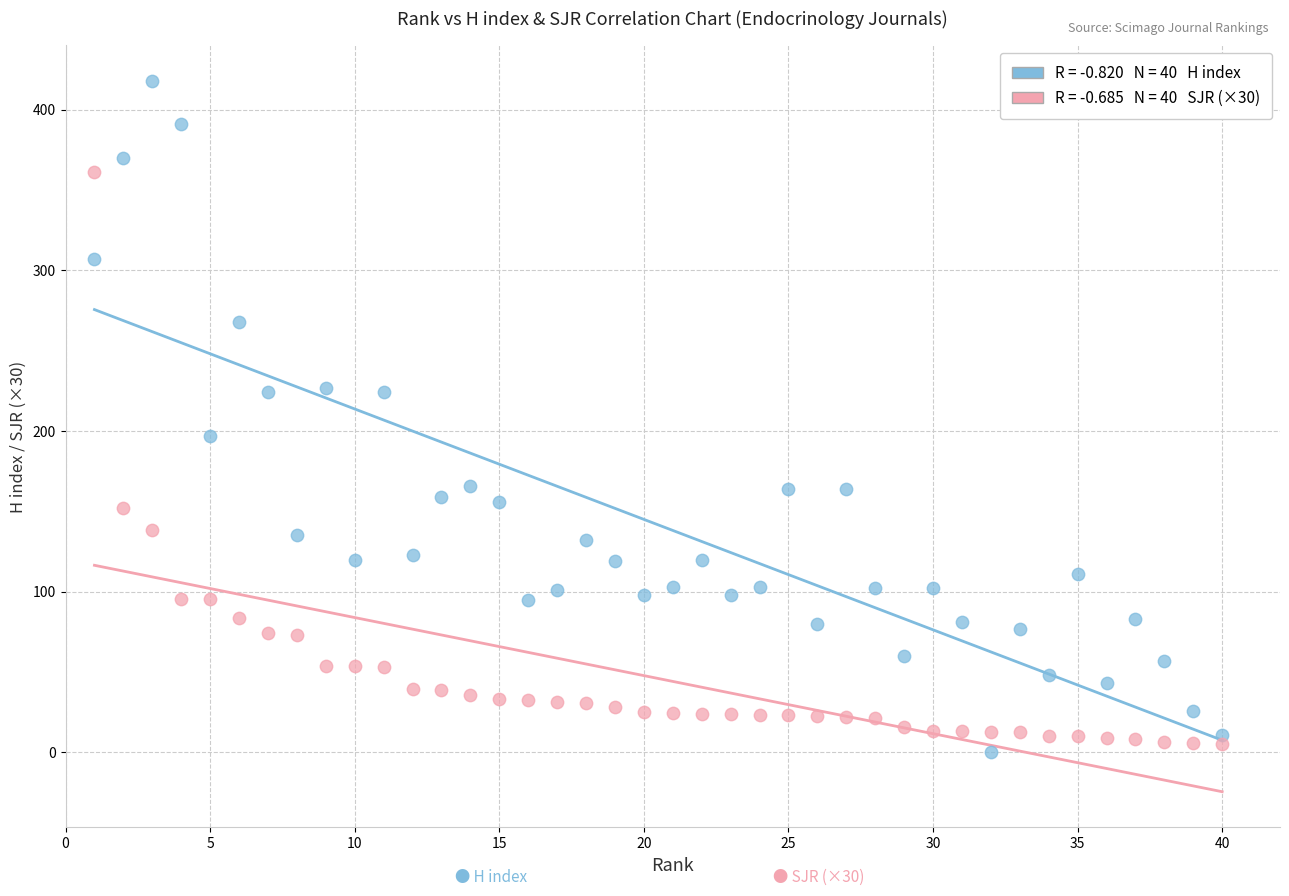

Across all data points, what is the range of X values (max minus min)?

39.0